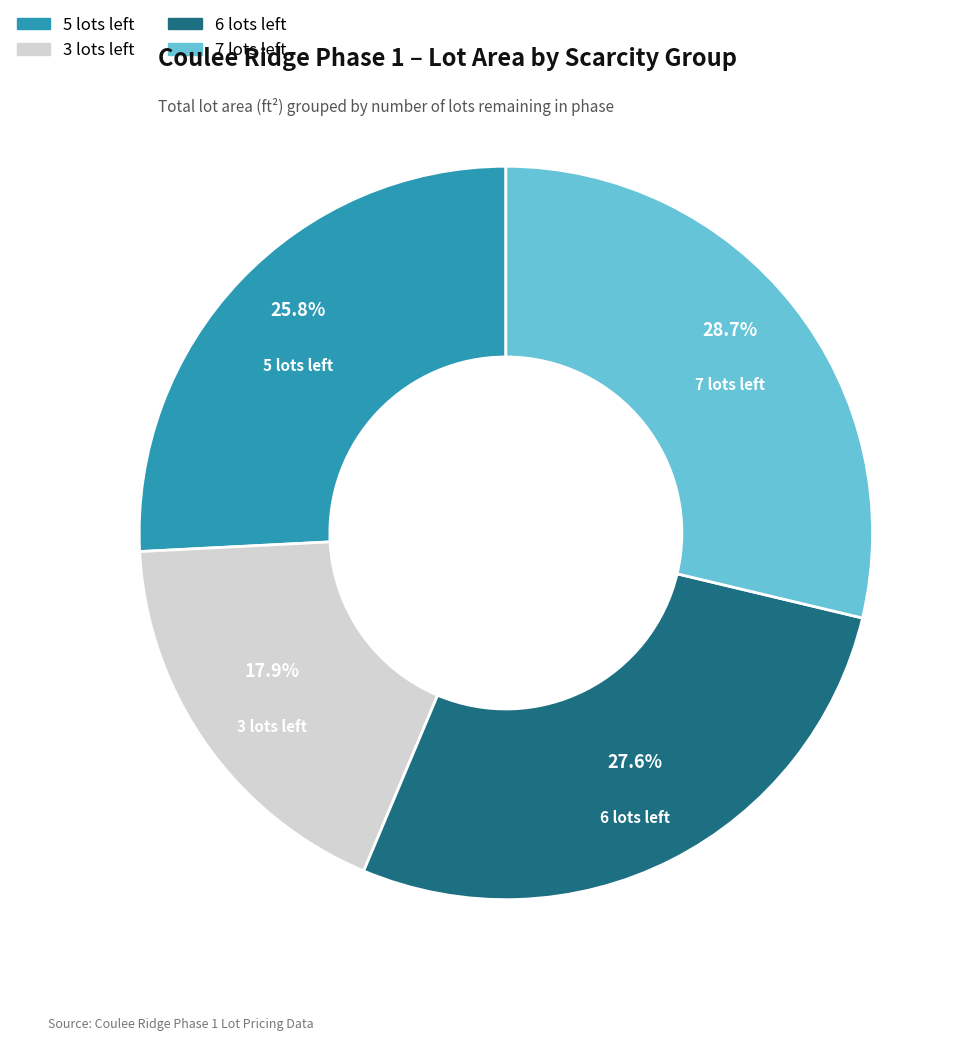

Is there a majority slice in this chart?

No